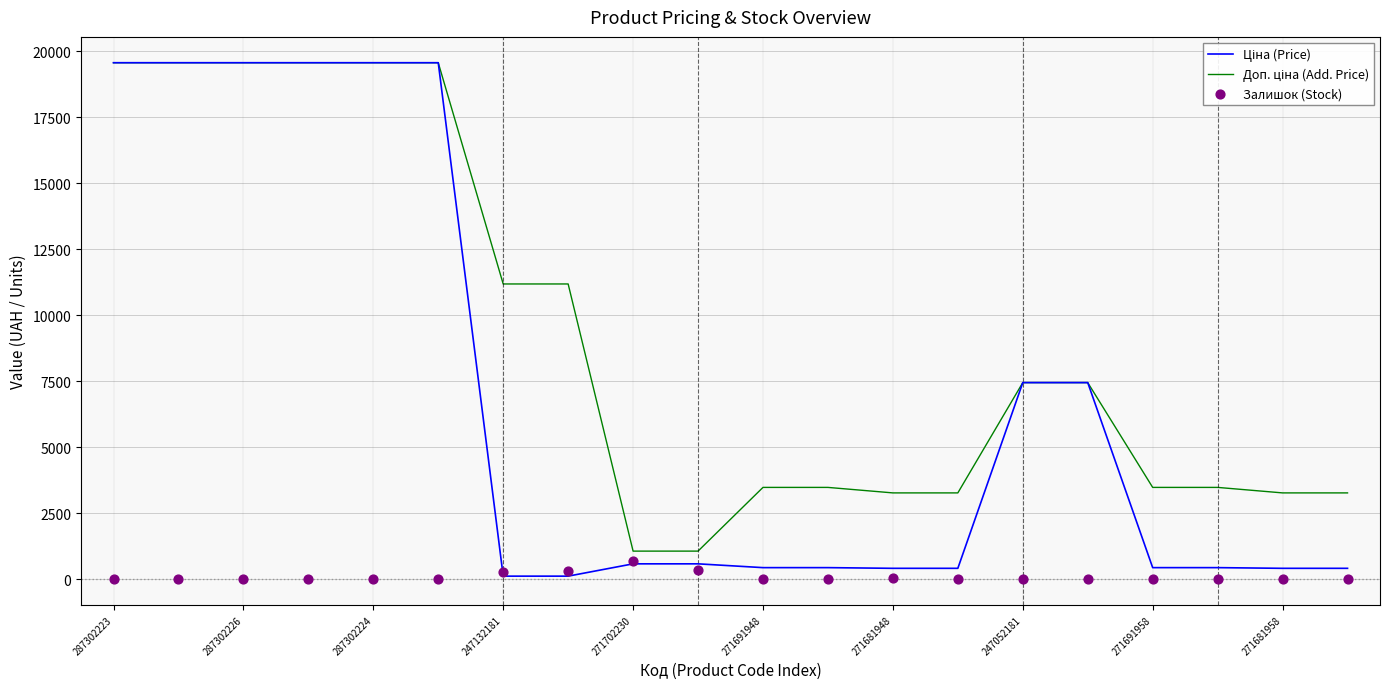

Is the value of Доп. ціна (Add. Price) at 247052181 greater than the value of Залишок (Stock) at 271691958?

Yes